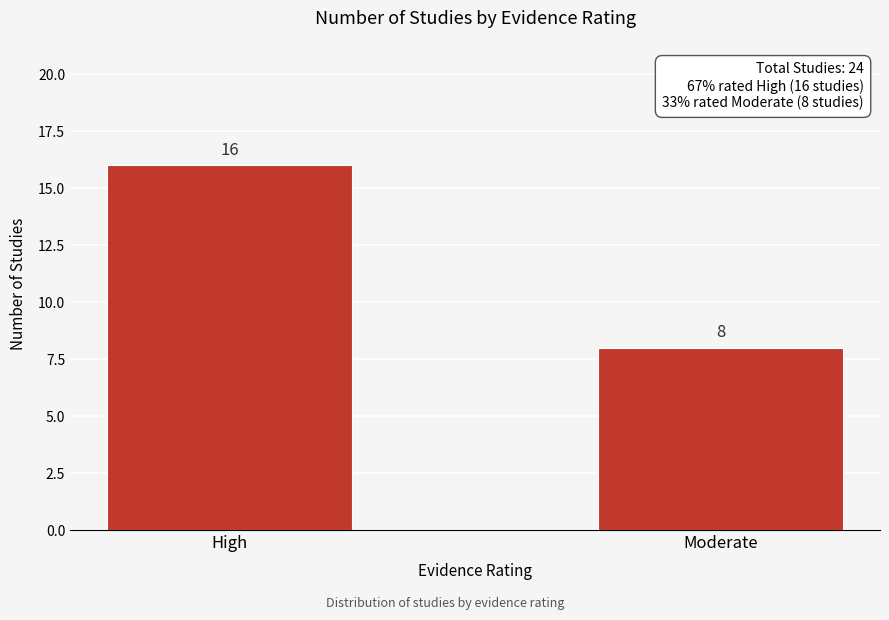

Reading left to right, transcribe all the data shown in this chart.

16	8